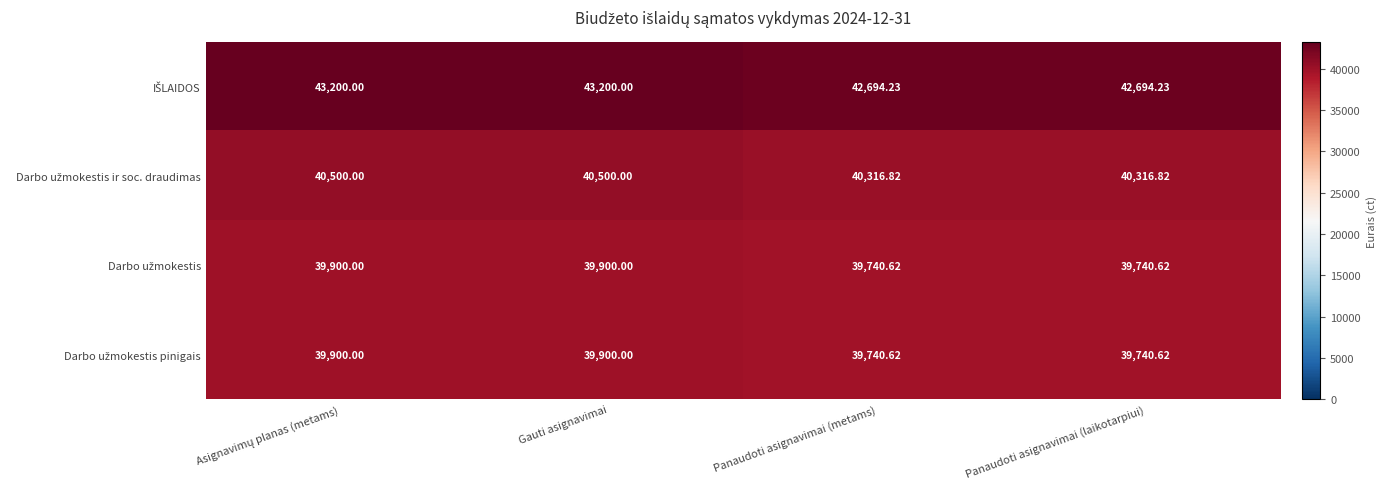

What is the maximum value shown in the chart?

43200.0